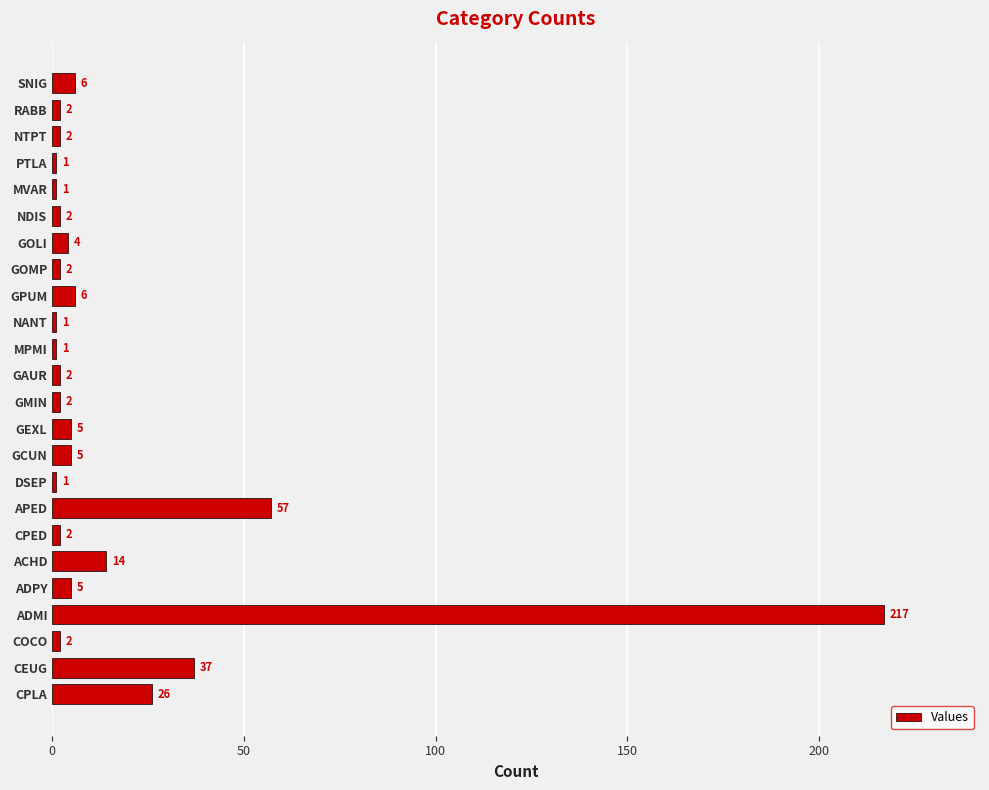

Reading top to bottom, transcribe all the data shown in this chart.

6	2	2	1	1	2	4	2	6	1	1	2	2	5	5	1	57	2	14	5	217	2	37	26